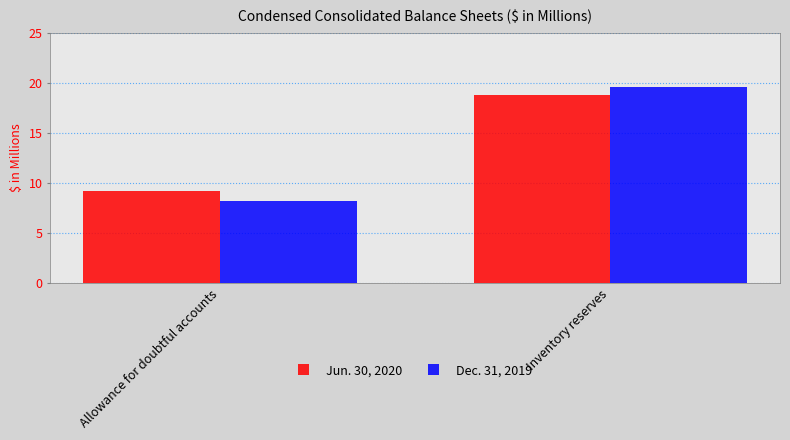

The Jun. 30, 2020 series shows 12.7 at Allowance for doubtful accounts. True or false?

False